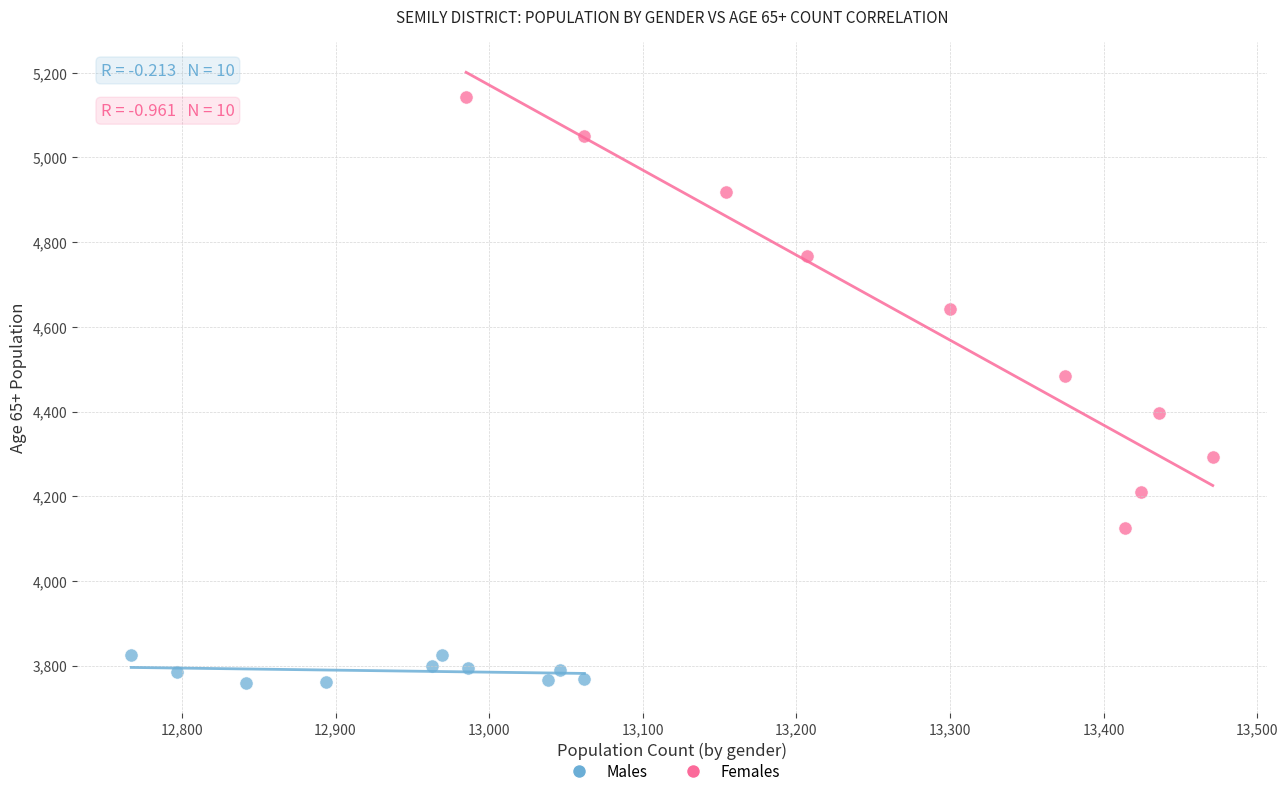

What are all the series names shown in the legend?

Males, Females